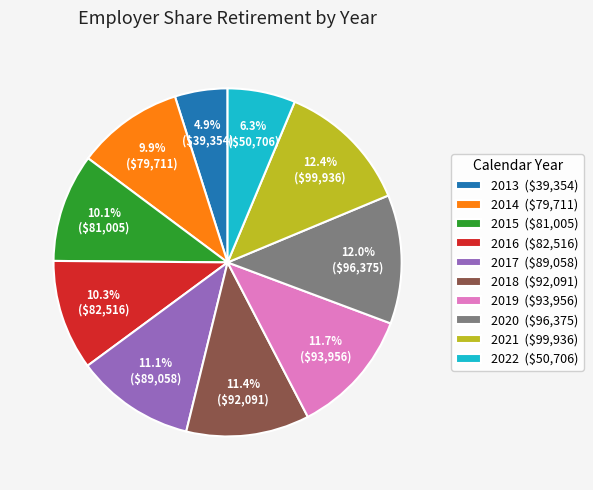

Between 2017 and 2021, which is larger?

2021